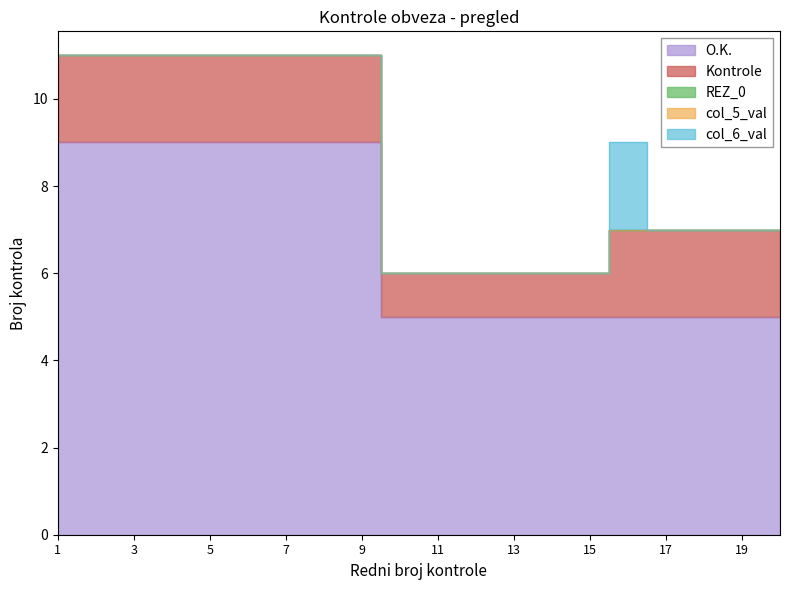

Reading left to right, extract all data points from this chart.

O.K.: 9	9	9	9	9	9	9	9	9	5	5	5	5	5	5	5	5	5	5	5
Kontrole: 2	2	2	2	2	2	2	2	2	1	1	1	1	1	1	2	2	2	2	2
REZ_0: 0	0	0	0	0	0	0	0	0	0	0	0	0	0	0	0	0	0	0	0
col_5_val: 0	0	0	0	0	0	0	0	0	0	0	0	0	0	0	0	0	0	0	0
col_6_val: 0	0	0	0	0	0	0	0	0	0	0	0	0	0	0	2	0	0	0	0